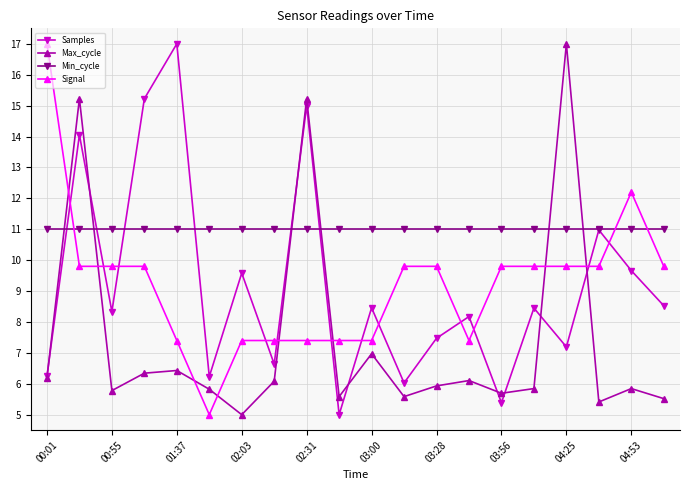

What is the value of the Max_cycle point at the 10th from the left?

5.6